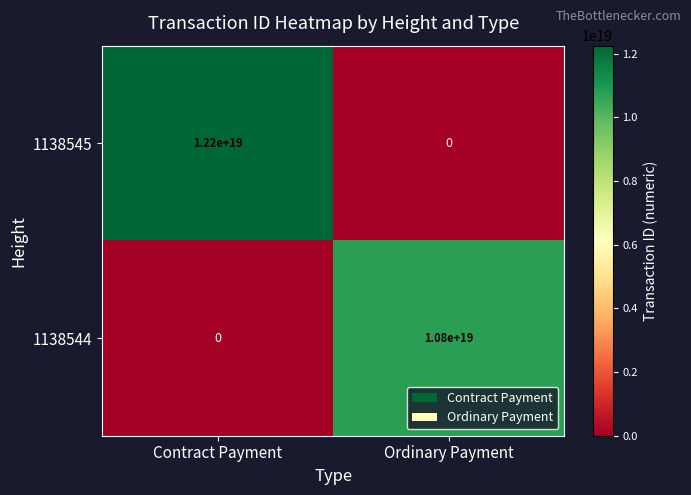

At Ordinary Payment, list the series in order from largest to smallest.

1138544, 1138545